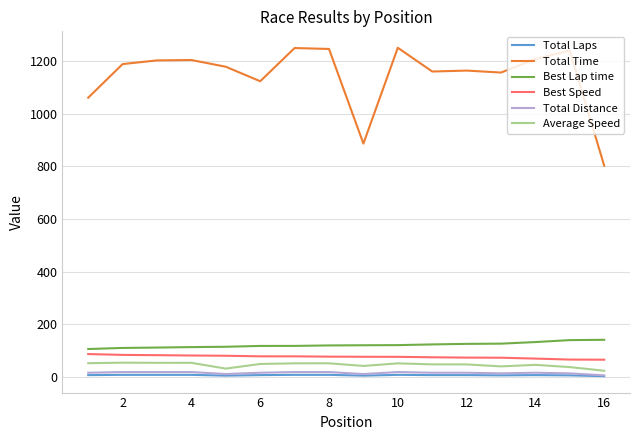

Does the chart have visible grid lines?

Yes